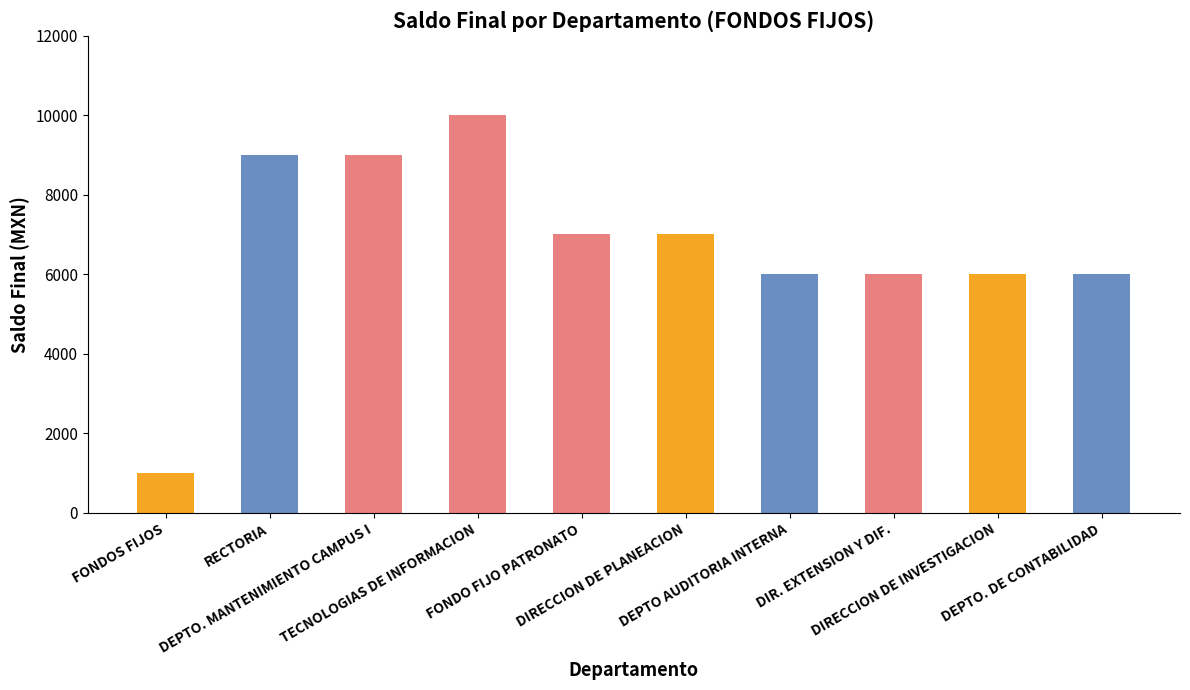

What is the value of the 9th bar from the left?

6000